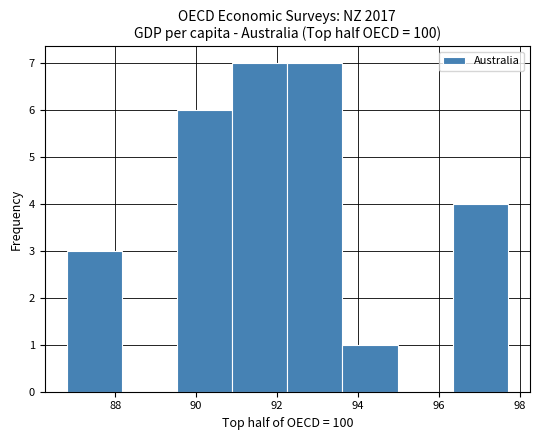

What is the height of the bar covering 93.6 to 95.0 on the x-axis? Neither the bar edges nor the heights are printed on the chart, so give them approximately, as read against the axes.

1